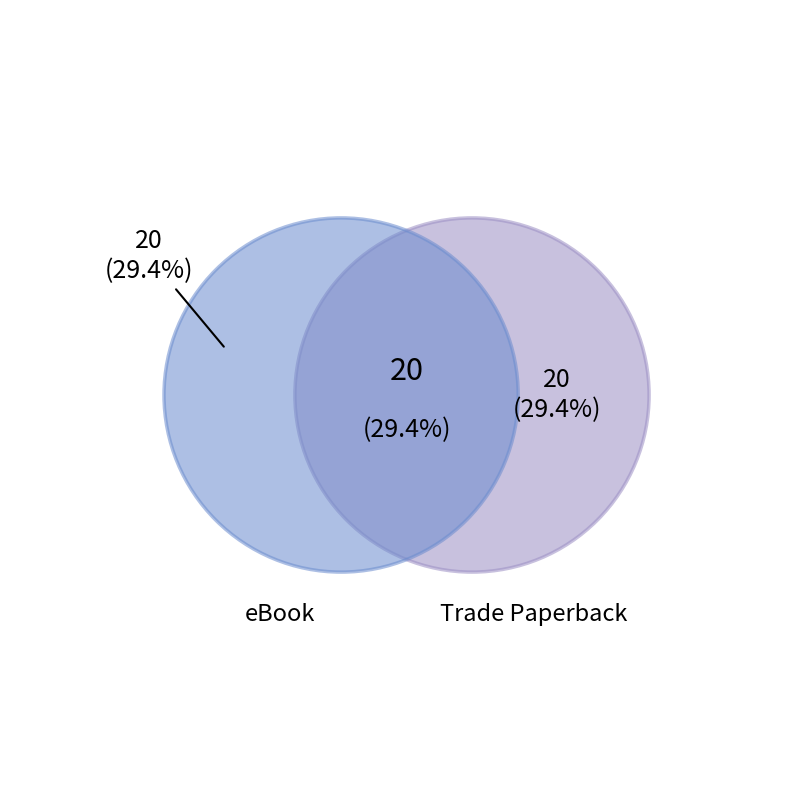

True or false: Hardcover accounts for 40% of the total.

False